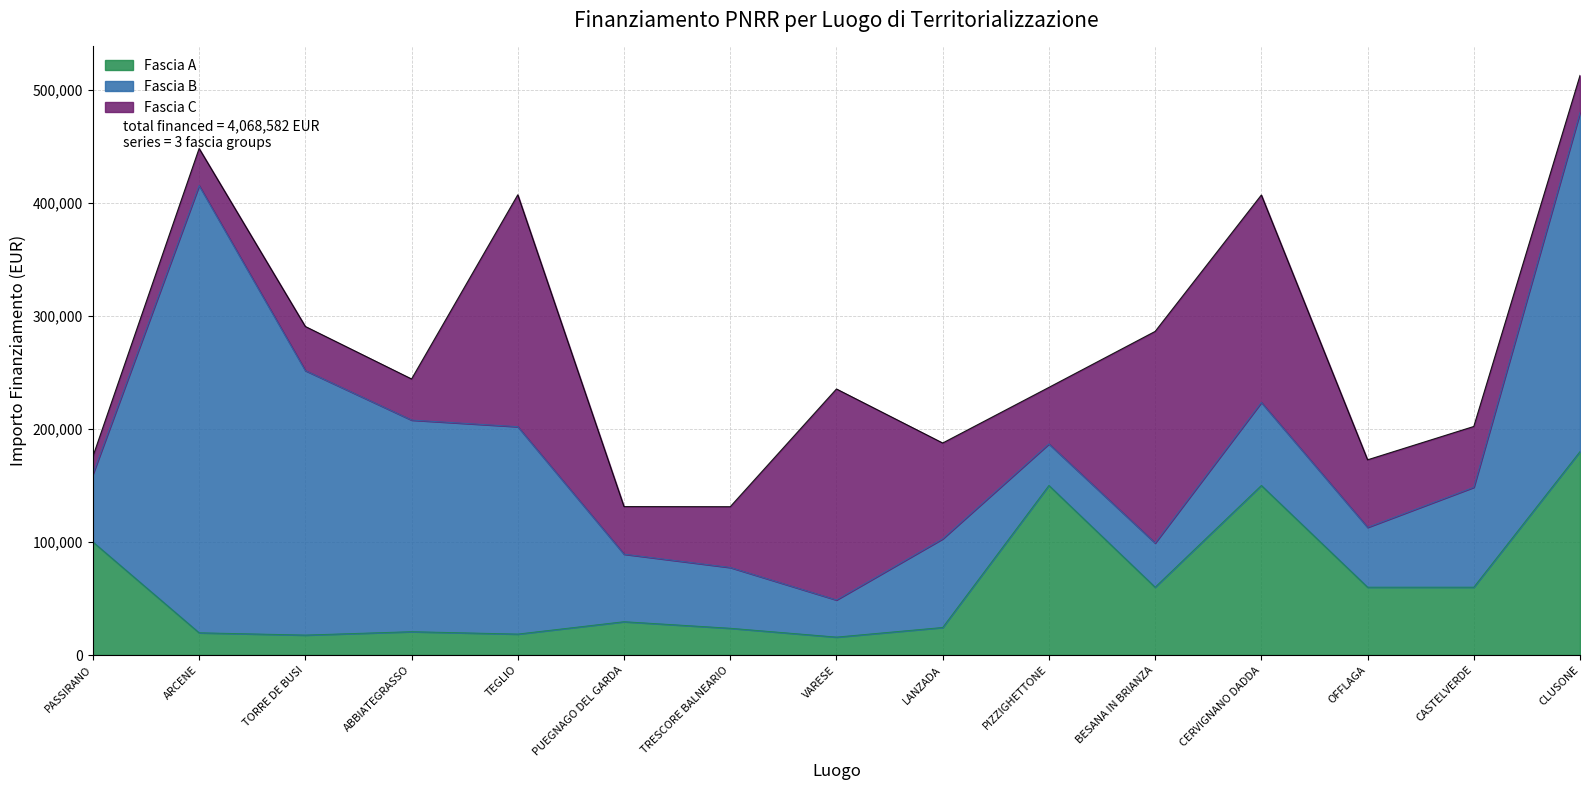

Does the chart display data point markers on the line(s)?

No